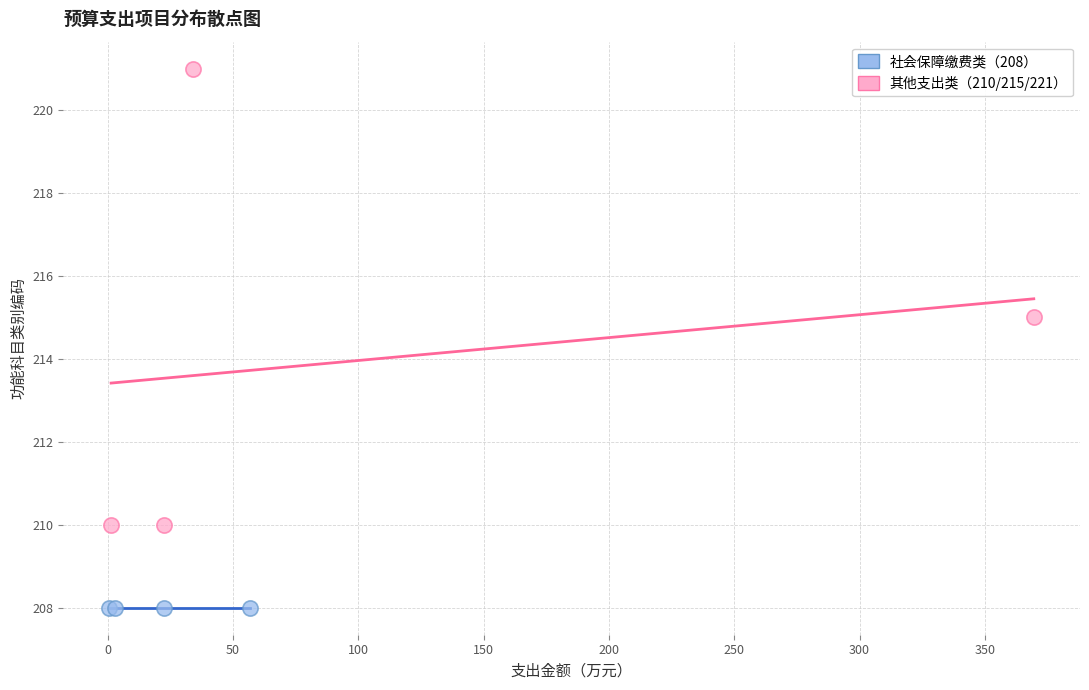

Which series reaches the maximum Y coordinate?

其他支出类（210/215/221）